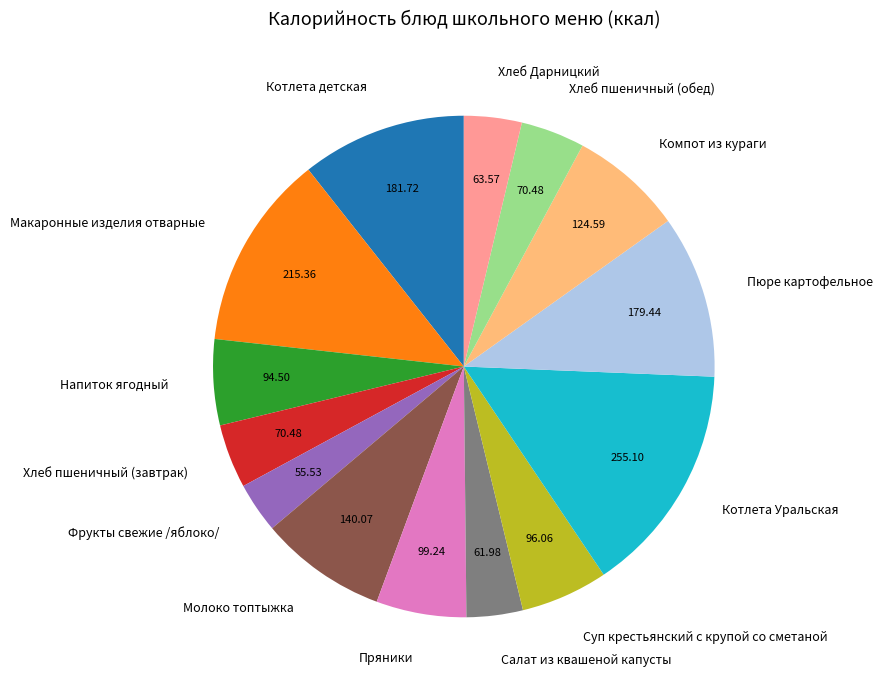

Count the number of slices in the pie.

14